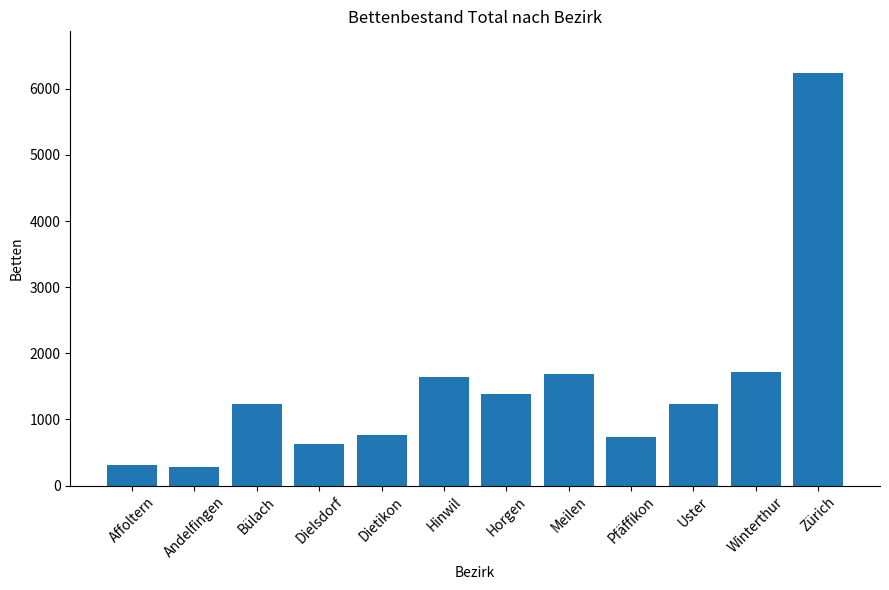

How many data points does each series have?

12